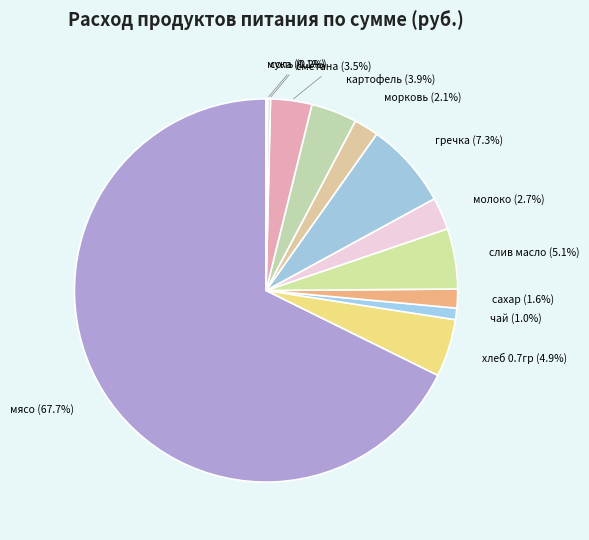

Does any single category account for the majority?

Yes